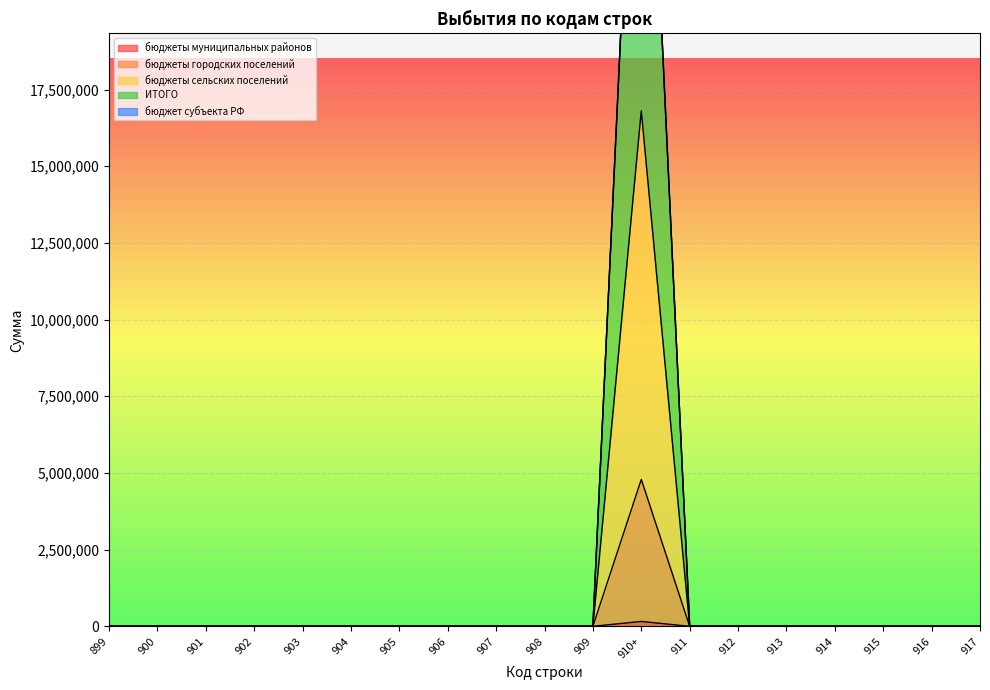

True or false: ИТОГО and бюджеты городских поселений intersect in this chart.

False